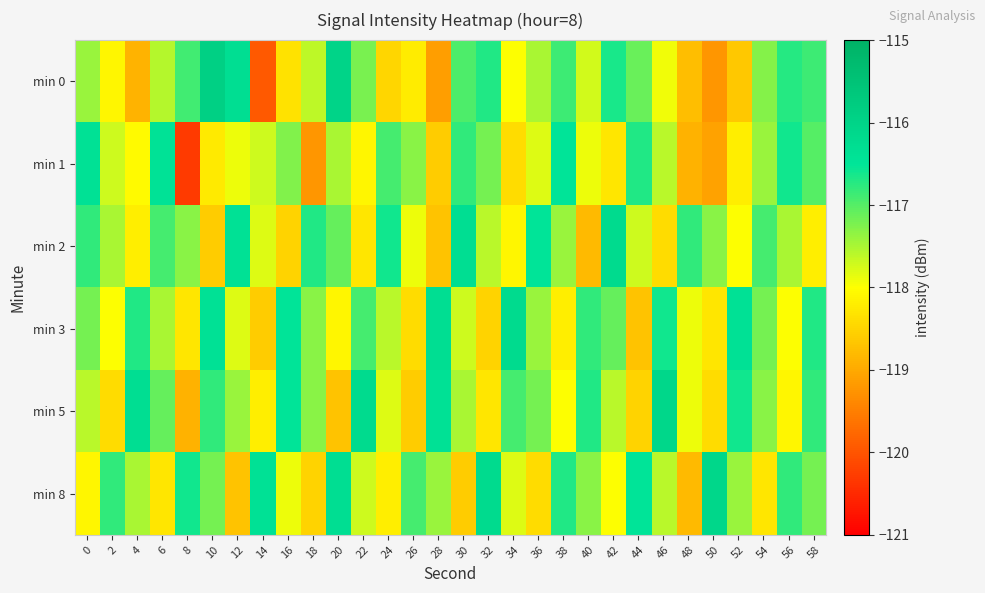

At 10, list the series in order from smallest to largest.

min 2, min 1, min 8, min 5, min 3, min 0